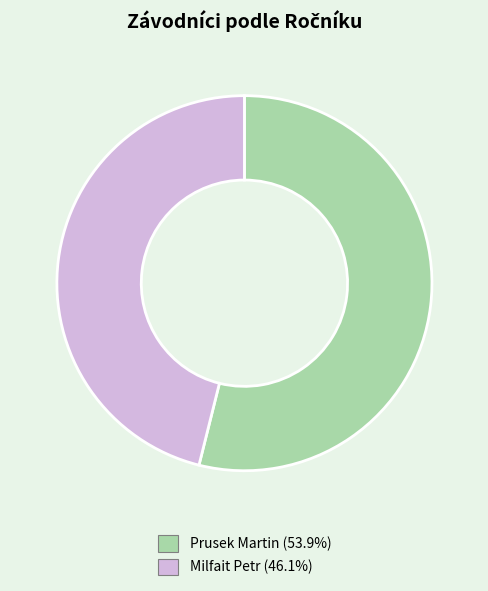

Combined, do Prusek Martin and Milfait Petr account for over 50%?

Yes